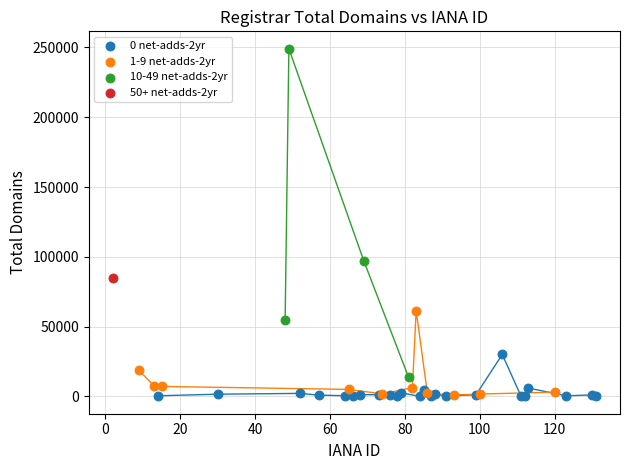

What are all the series names shown in the legend?

0 net-adds-2yr, 1-9 net-adds-2yr, 10-49 net-adds-2yr, 50+ net-adds-2yr